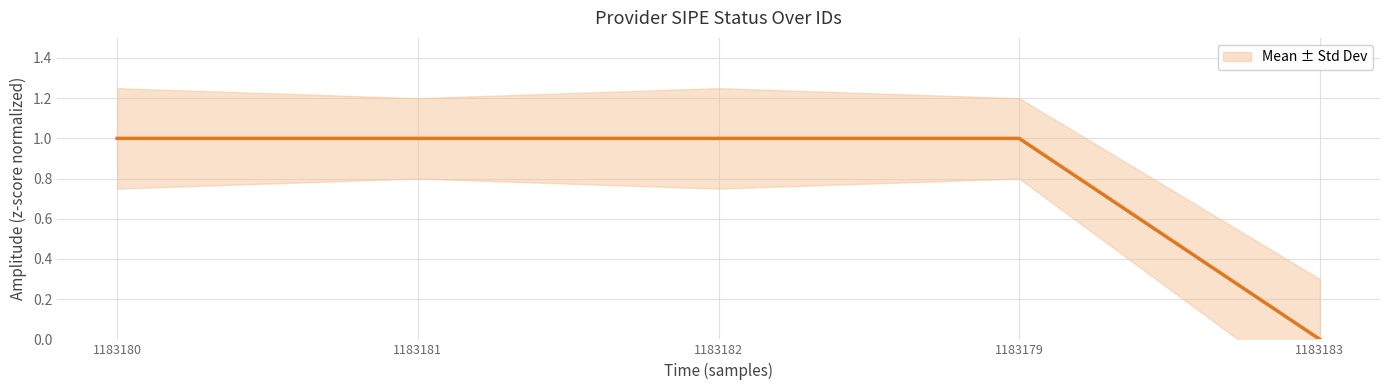

Count the number of data series in this chart.

1